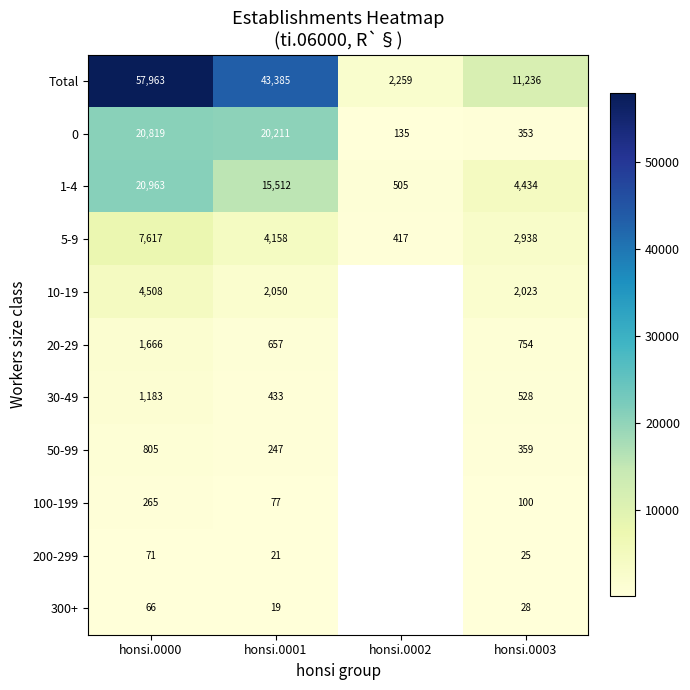

At honsi.0003, list the series in order from largest to smallest.

Total, 1-4, 5-9, 10-19, 20-29, 30-49, 50-99, 0, 100-199, 300+, 200-299